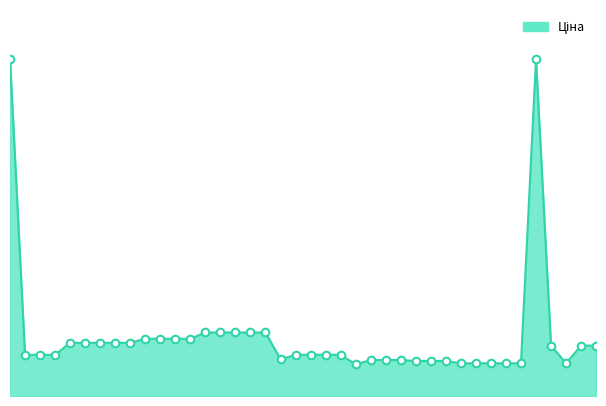

Is this an area chart (filled region under the line)?

Yes